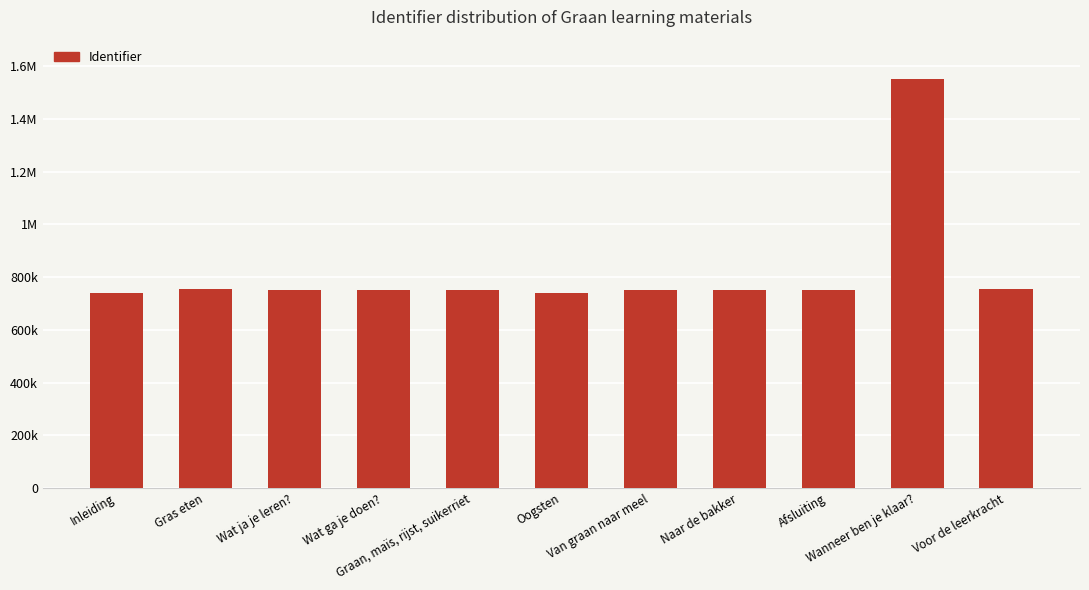

Does the chart contain any negative values?

No